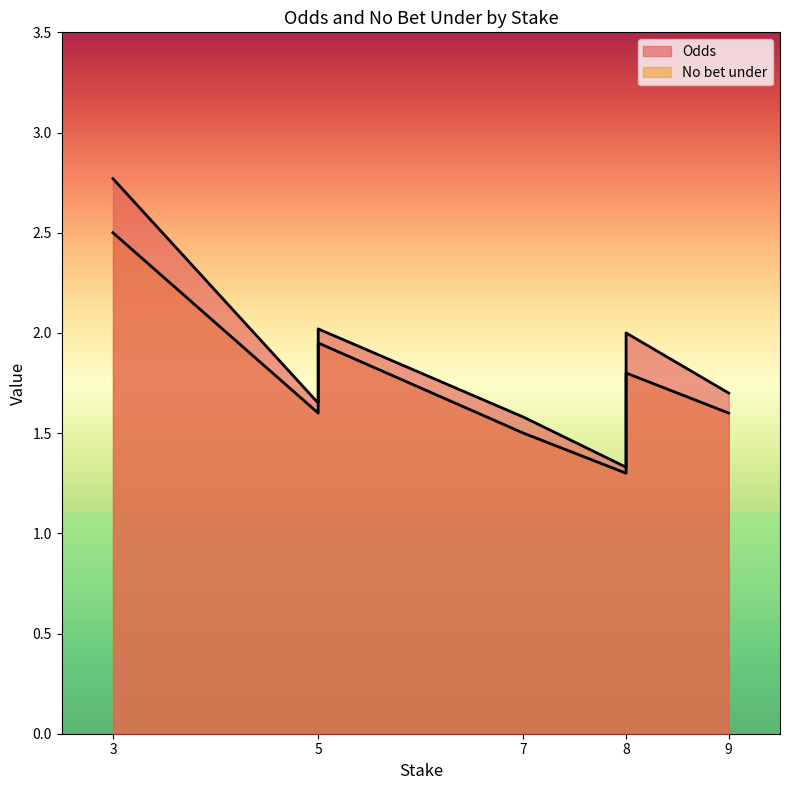

What is the label of the 7th point from the left?

5